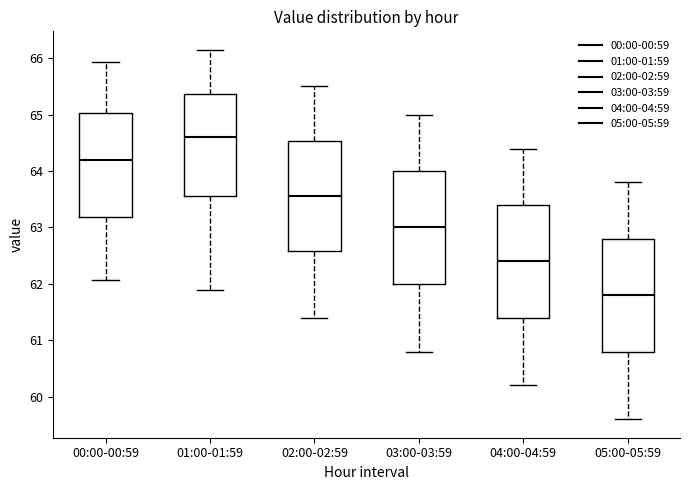

Reading left to right, read every box against the y-axis: the position of its median line, the range the box covers, and the ends of its whiskers. The values are not printed on the chart, so give them approximately, as read against the axis.

00:00-00:59: median 64.2, box 63.2 to 65.0, whiskers 62.1 to 65.9
01:00-01:59: median 64.6, box 63.6 to 65.4, whiskers 61.9 to 66.2
02:00-02:59: median 63.6, box 62.6 to 64.5, whiskers 61.4 to 65.5
03:00-03:59: median 63.0, box 62.0 to 64.0, whiskers 60.8 to 65.0
04:00-04:59: median 62.4, box 61.4 to 63.4, whiskers 60.2 to 64.4
05:00-05:59: median 61.8, box 60.8 to 62.8, whiskers 59.6 to 63.8